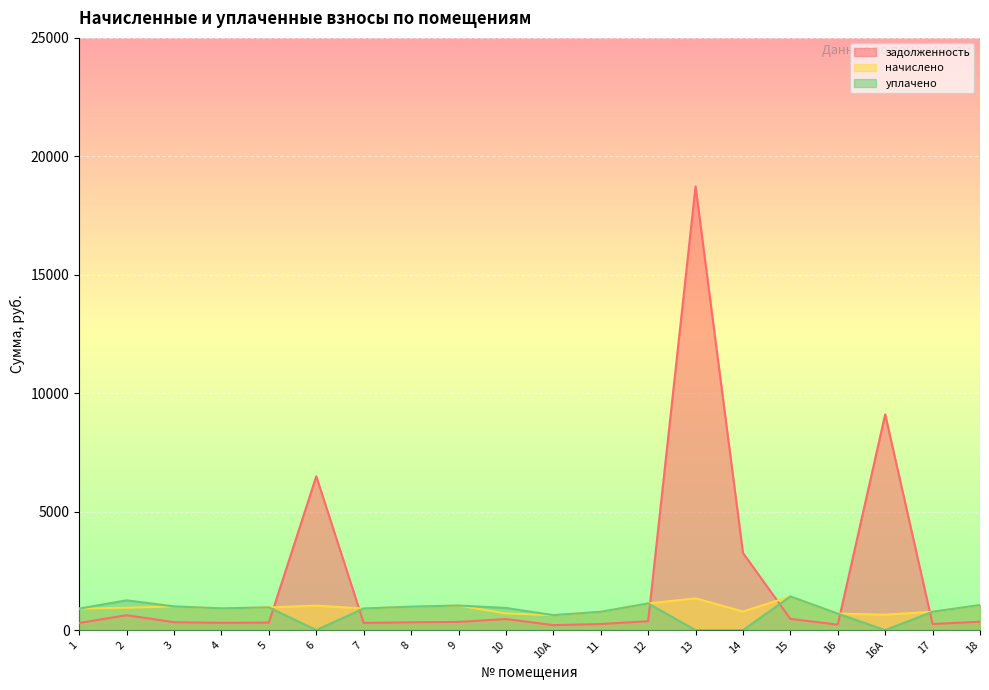

Count the number of categories in the chart.

20